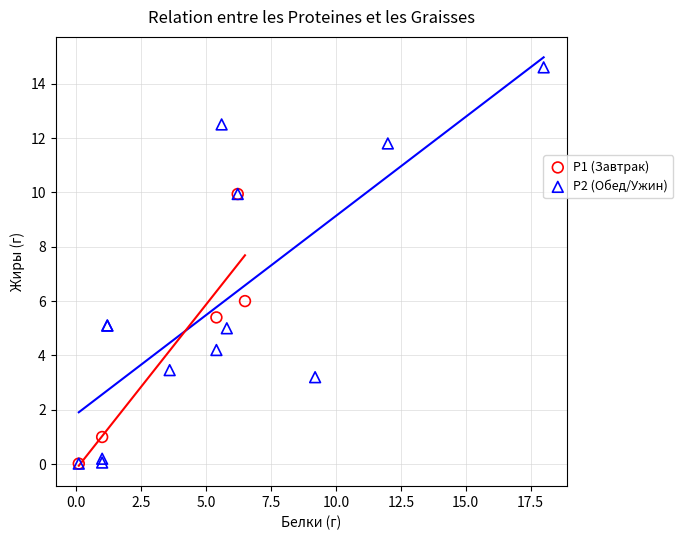

Which series has the largest Y range (max minus min)?

P2 (Обед/Ужин)